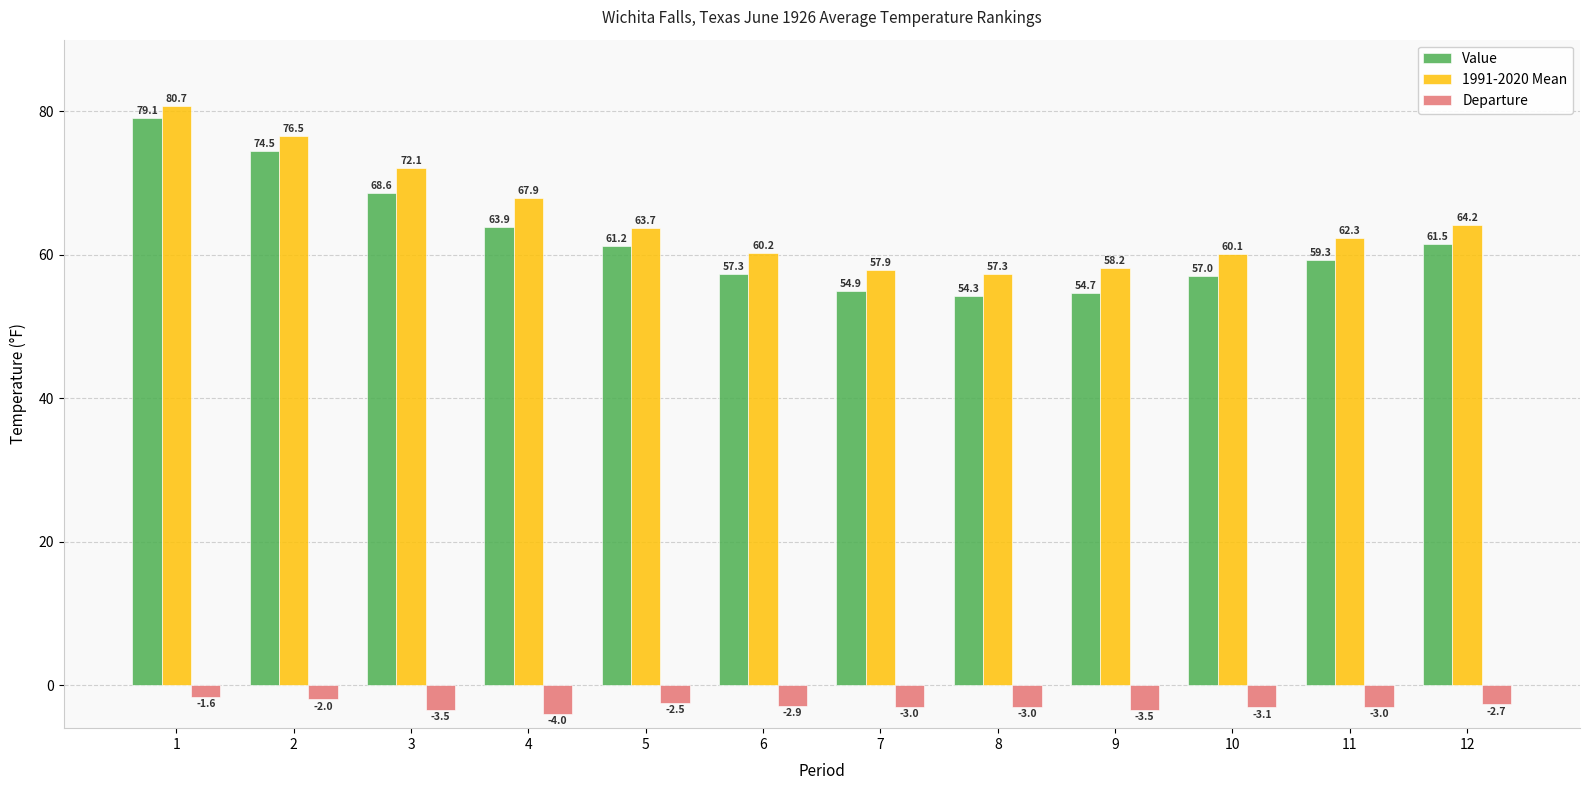

Reading right to left, list all the values displayed in this chart.

Value: 12=61.5	11=59.3	10=57.0	9=54.7	8=54.3	7=54.9	6=57.3	5=61.2	4=63.9	3=68.6	2=74.5	1=79.1
1991-2020 Mean: 12=64.2	11=62.3	10=60.1	9=58.2	8=57.3	7=57.9	6=60.2	5=63.7	4=67.9	3=72.1	2=76.5	1=80.7
Departure: 12=-2.7	11=-3.0	10=-3.1	9=-3.5	8=-3.0	7=-3.0	6=-2.9	5=-2.5	4=-4.0	3=-3.5	2=-2.0	1=-1.6